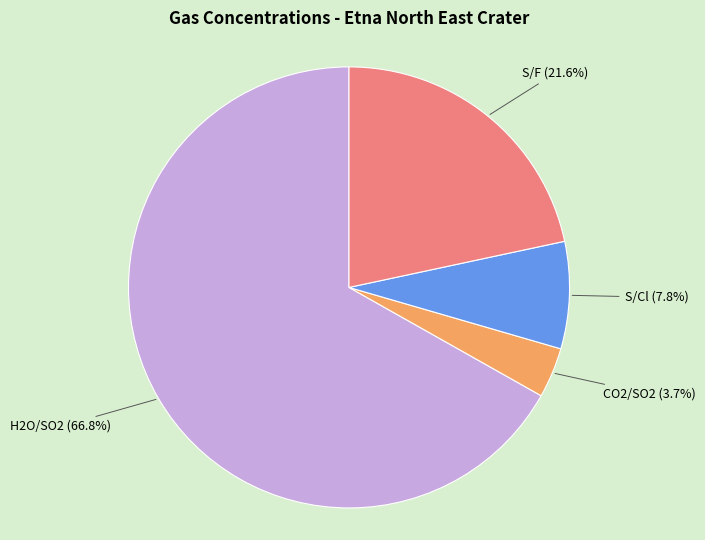

Is there a majority slice in this chart?

Yes